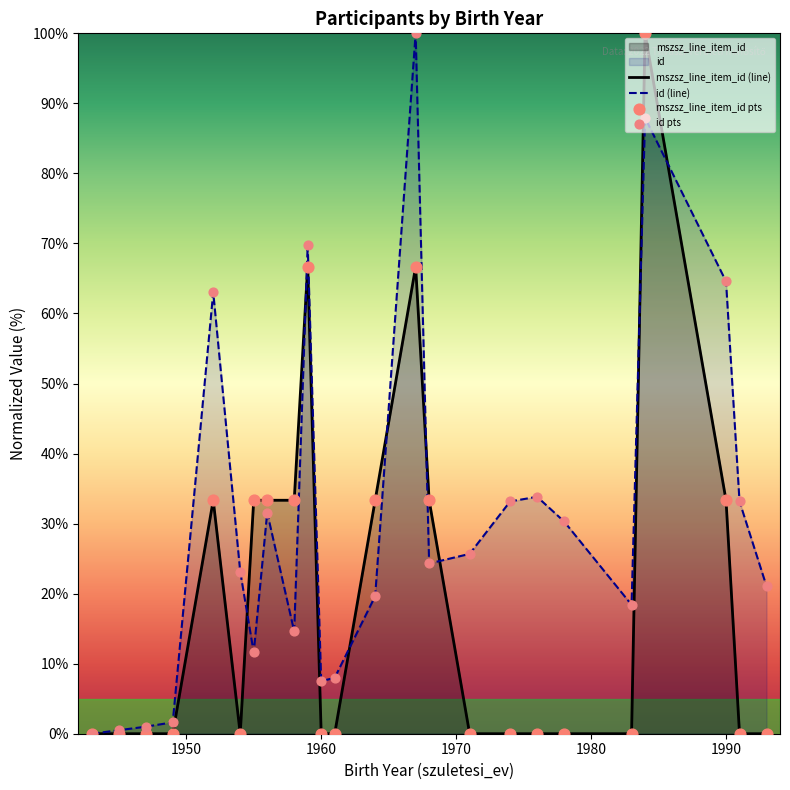

Which series has the largest Y range (max minus min)?

mszsz_line_item_id (line)